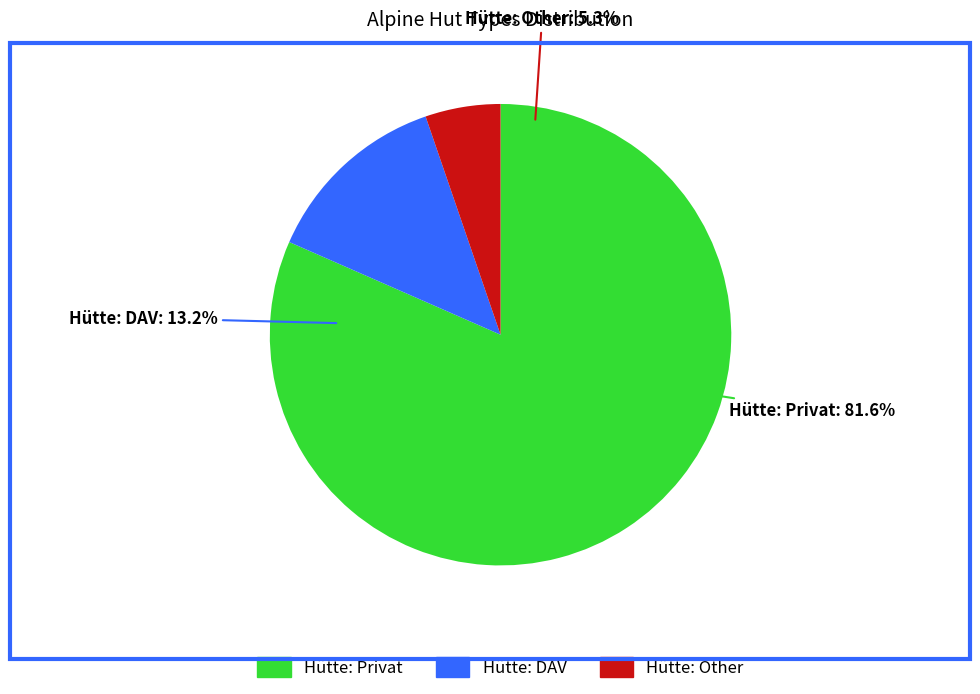

Is it true that 32 is 1% of the pie?

False